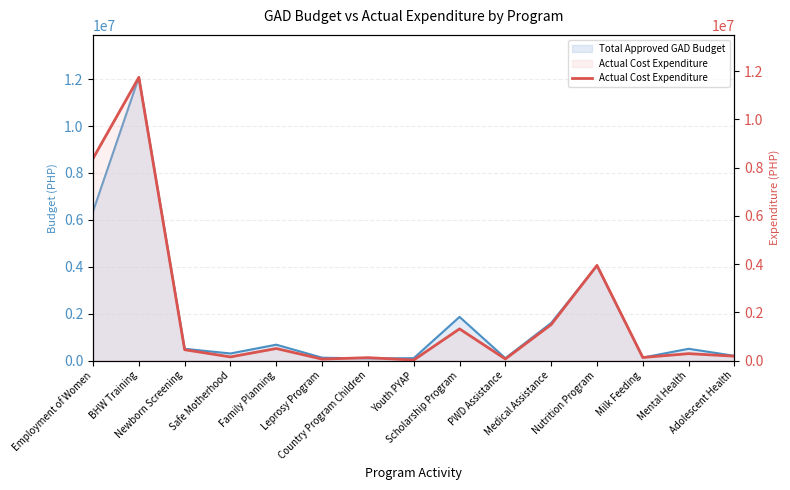

Reading left to right, list all the values displayed in this chart.

Employment of Women=8373455.0	BHW Training=11736816.5	Newborn Screening=446840.7	Safe Motherhood=148780.5	Family Planning=496579.6	Leprosy Program=57784.8	Country Program Children=118500.0	Youth PYAP=19500.0	Scholarship Program=1311275.0	PWD Assistance=63000.0	Medical Assistance=1487600.0	Nutrition Program=3943421.0	Milk Feeding=124800.0	Mental Health=284478.9	Adolescent Health=179229.7